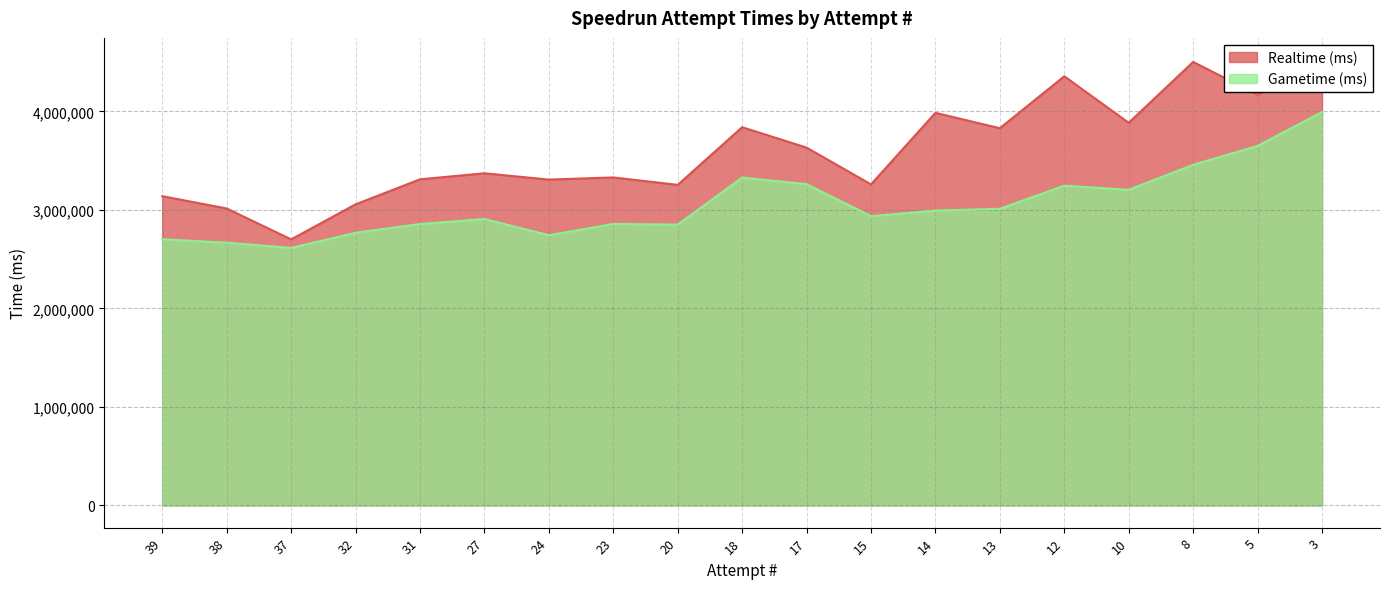

True or false: Realtime (ms) and Gametime (ms) intersect in this chart.

False